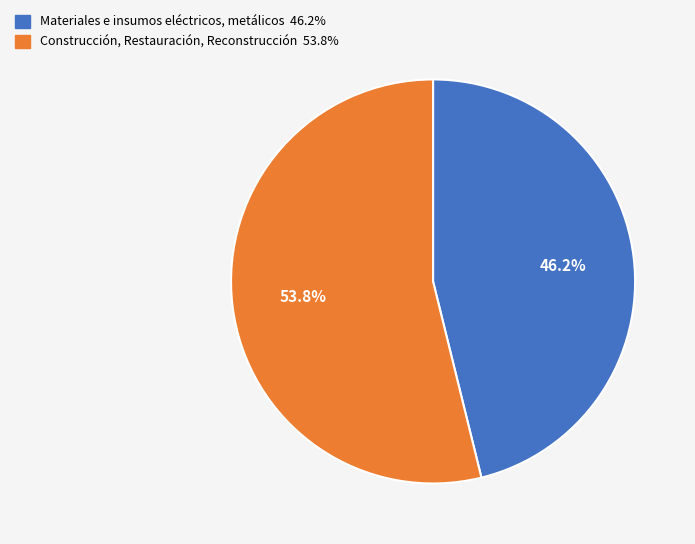

Does Construcción, Restauración, Reconstrucción represent more than half of the total?

Yes